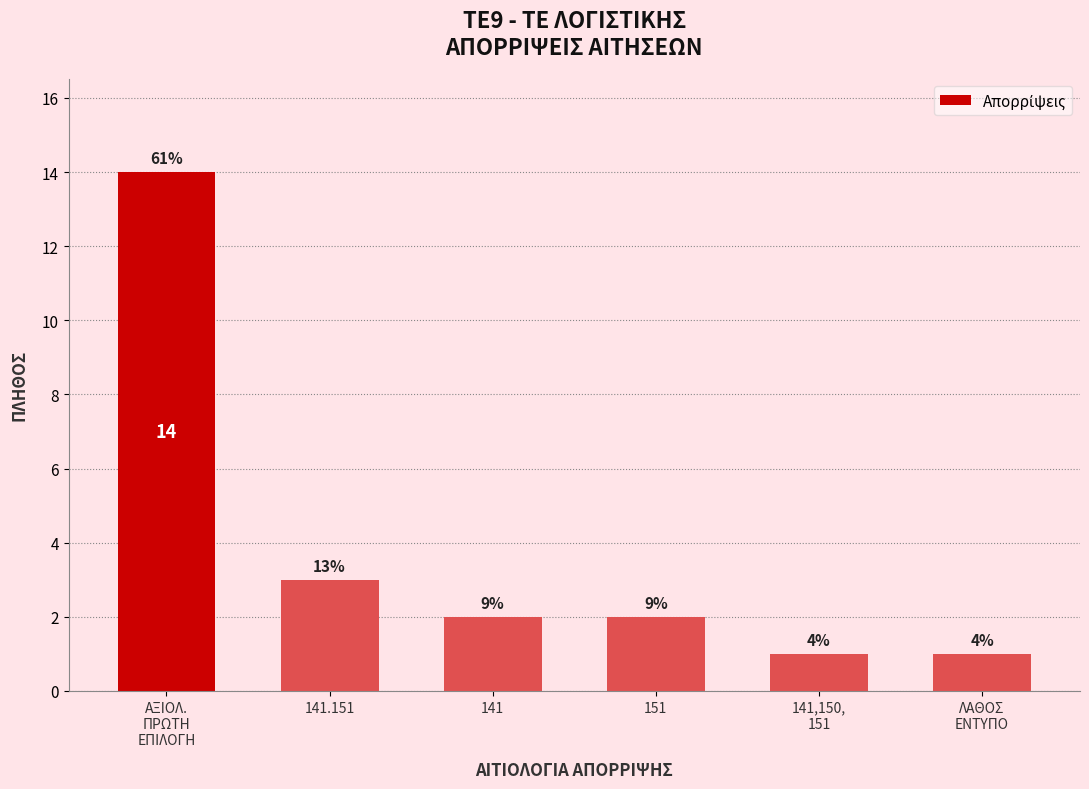

Which has a higher value, 151 or ΛΑΘΟΣ
ΕΝΤΥΠΟ?

151